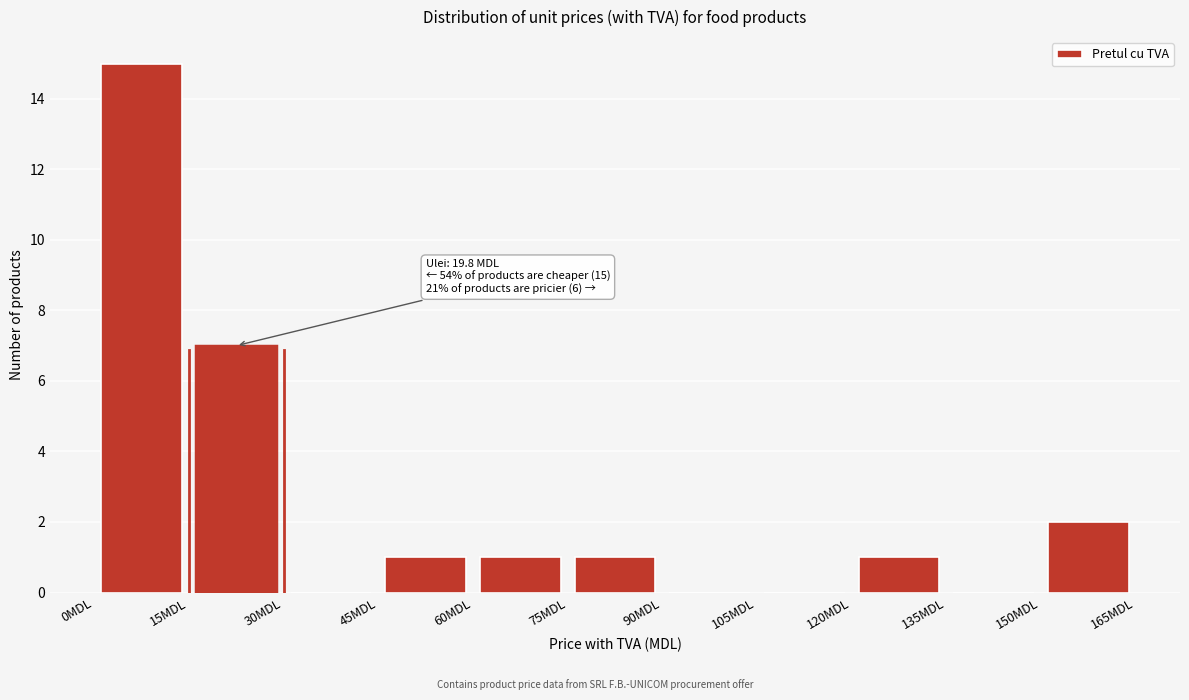

Over which range of the x-axis is the bar tallest?

0 to 15